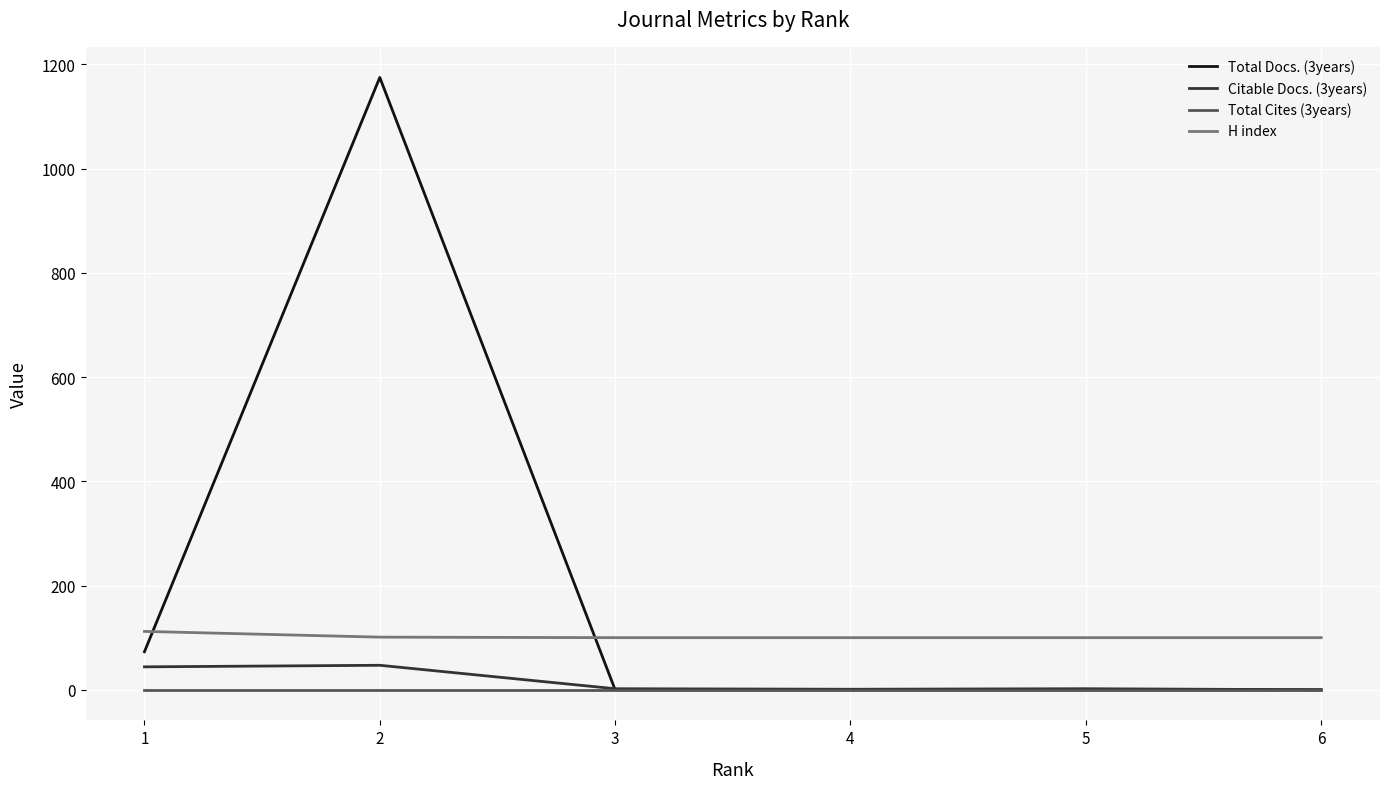

Which series has the largest total across all categories?

Total Docs. (3years)